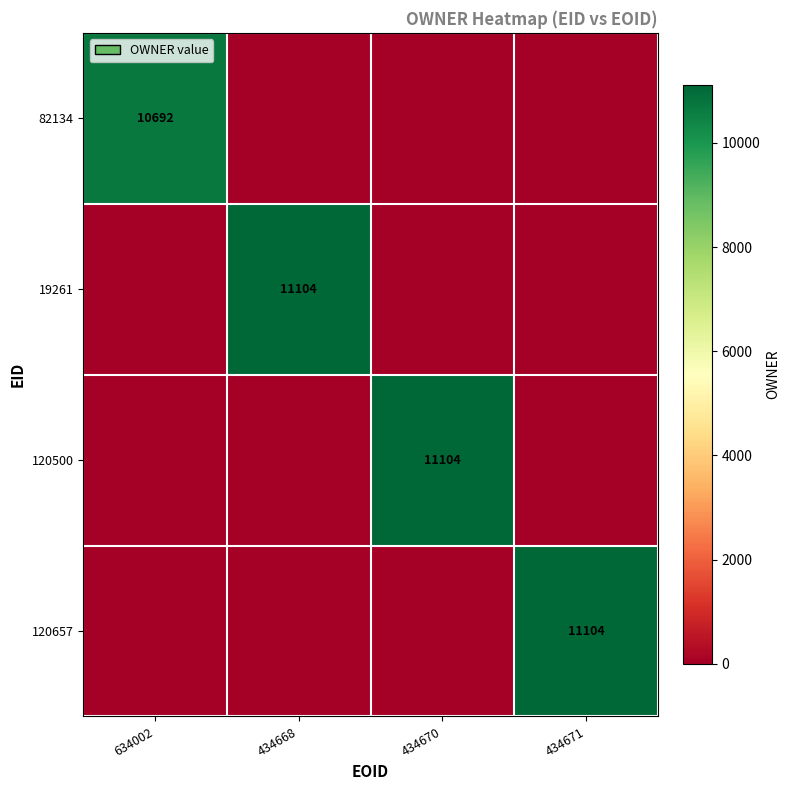

What is the maximum value shown in the chart?

11104